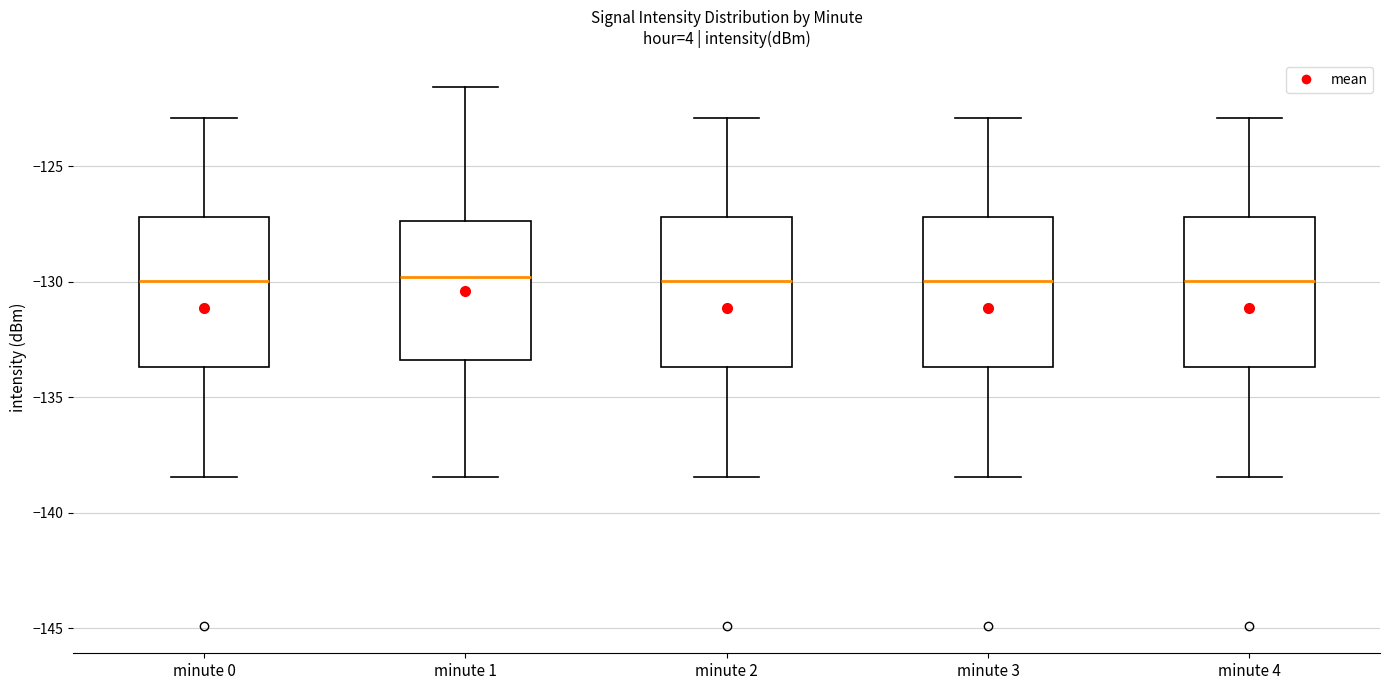

Reading left to right, read every box against the y-axis: the position of its median line, the range the box covers, and the ends of its whiskers. The values are not printed on the chart, so give them approximately, as read against the axis.

minute 0: median -130.0, box -133.5 to -127.0, whiskers -138.5 to -123.0
minute 1: median -130.0, box -133.5 to -127.5, whiskers -138.5 to -121.5
minute 2: median -130.0, box -133.5 to -127.0, whiskers -138.5 to -123.0
minute 3: median -130.0, box -133.5 to -127.0, whiskers -138.5 to -123.0
minute 4: median -130.0, box -133.5 to -127.0, whiskers -138.5 to -123.0